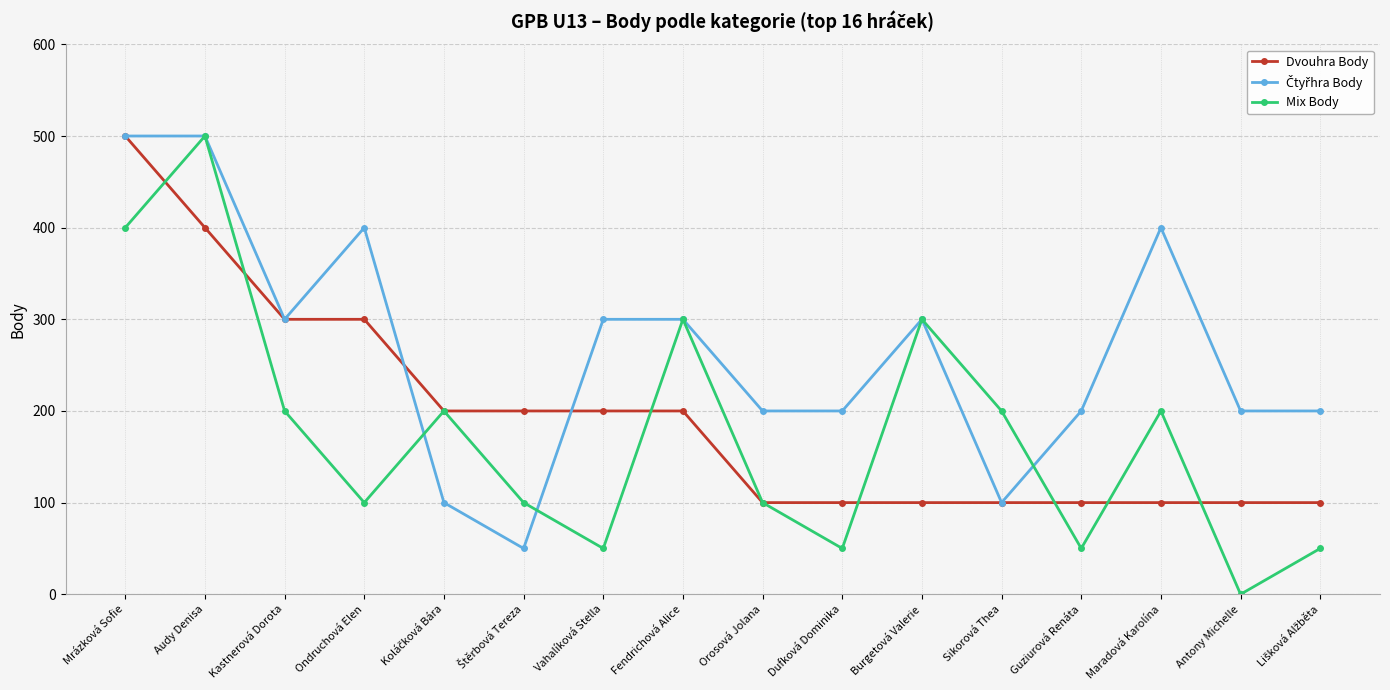

The Dvouhra Body series shows 100 at Maradová Karolína. True or false?

True